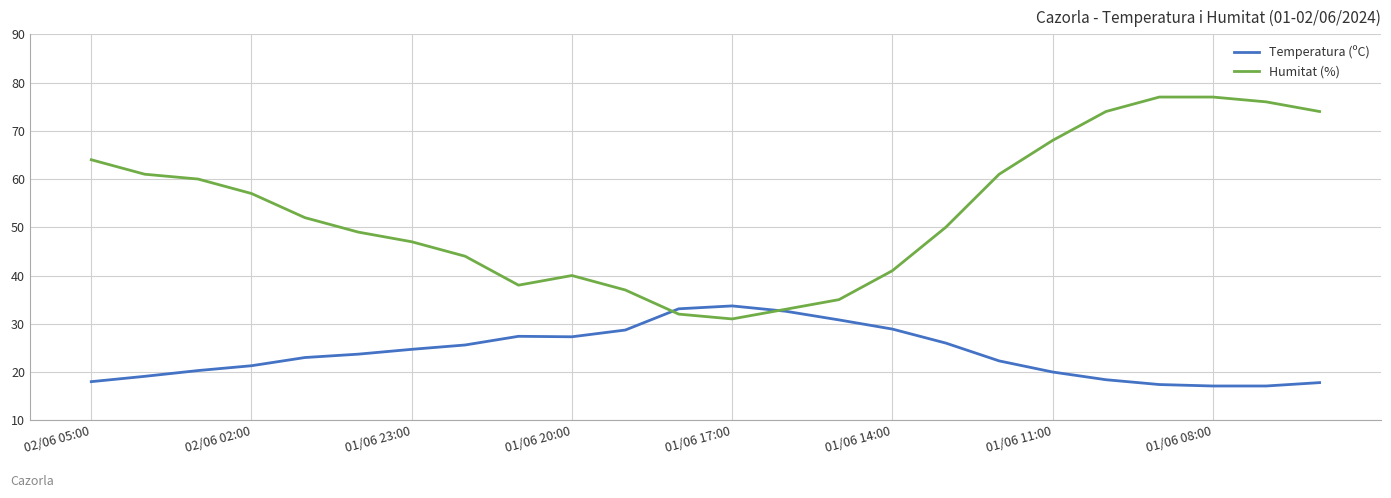

What is the minimum value shown in the chart?

17.1